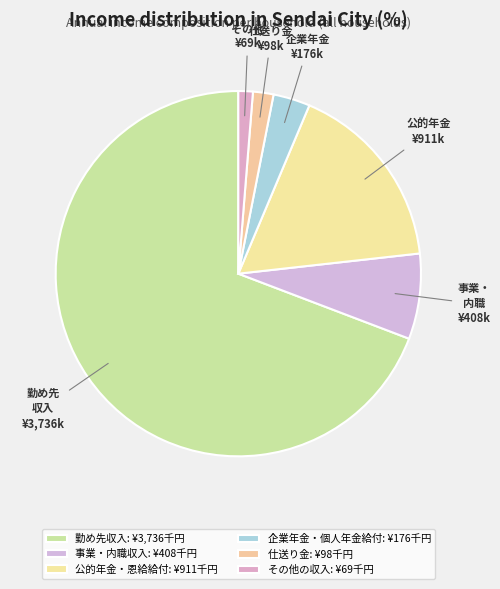

Count the number of slices in the pie.

6